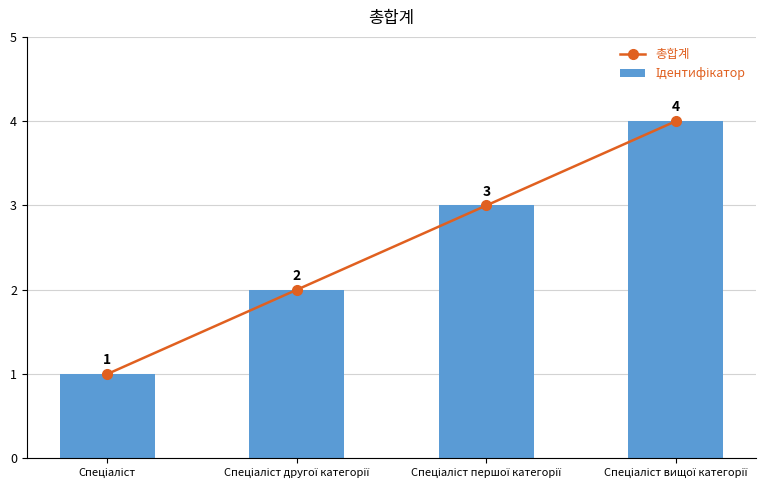

What is the smallest value displayed?

1